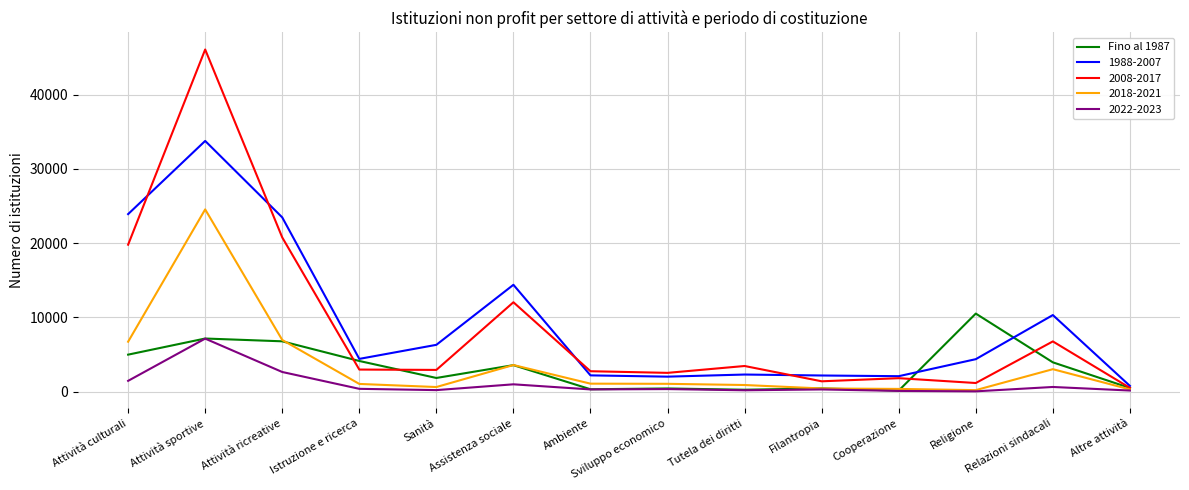

Is it true that 2022-2023 equals 2650 at Attività ricreative?

True